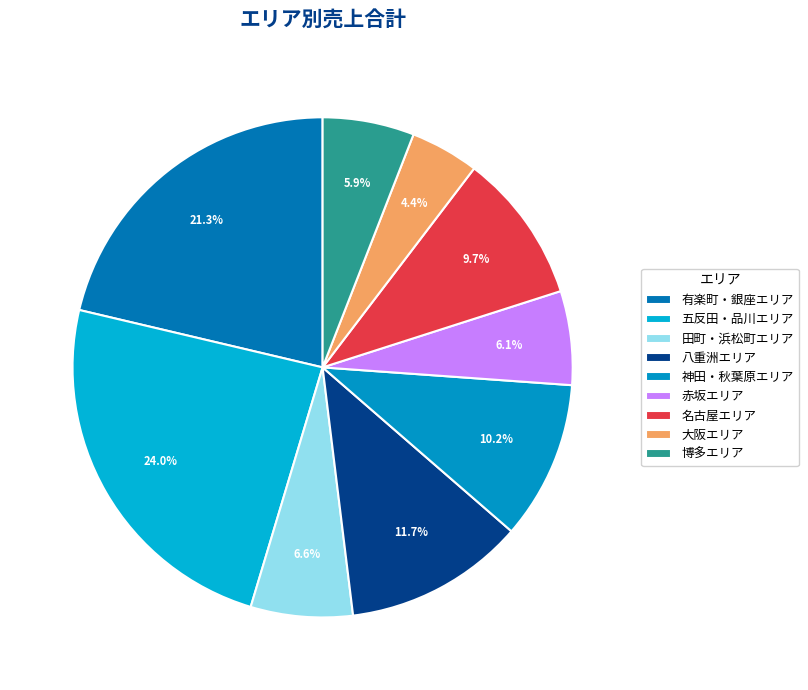

Is there any slice that represents more than half of the pie?

No